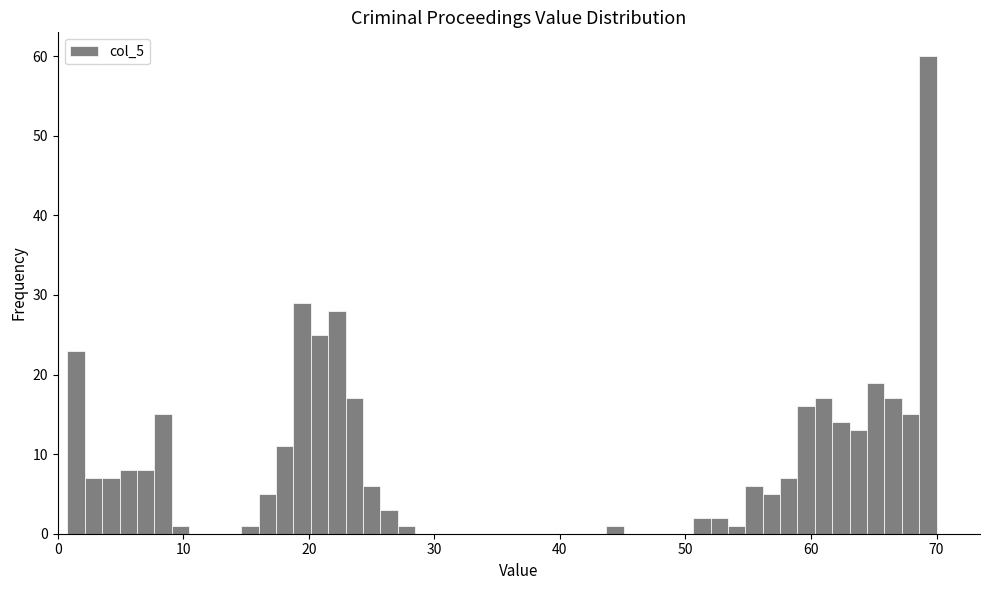

Around what value on the x-axis is the tallest bar? Give the approximate position of its centre, as read against the axis.

69